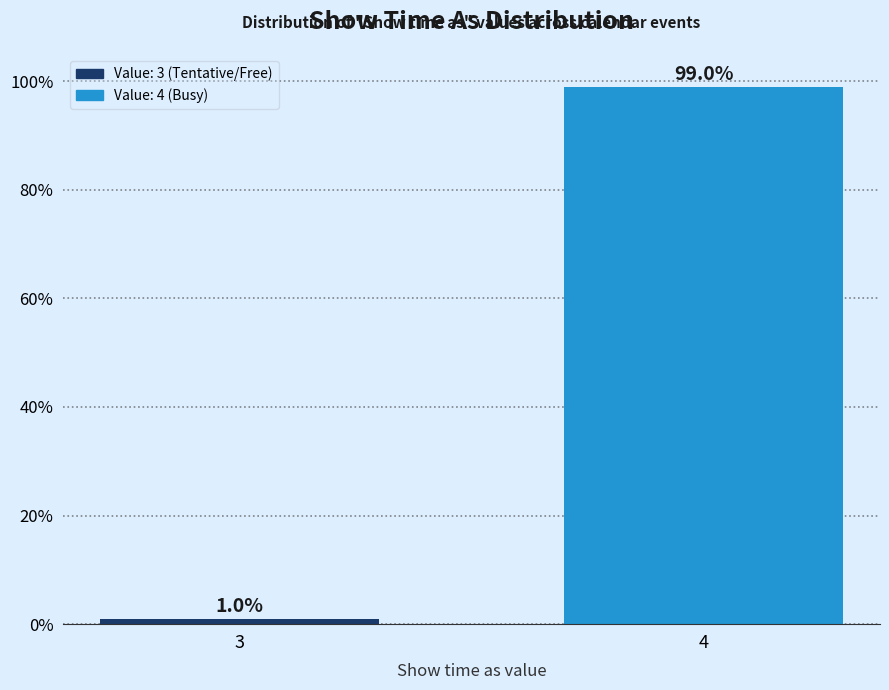

Reading right to left, transcribe all the data shown in this chart.

4=99	3=1